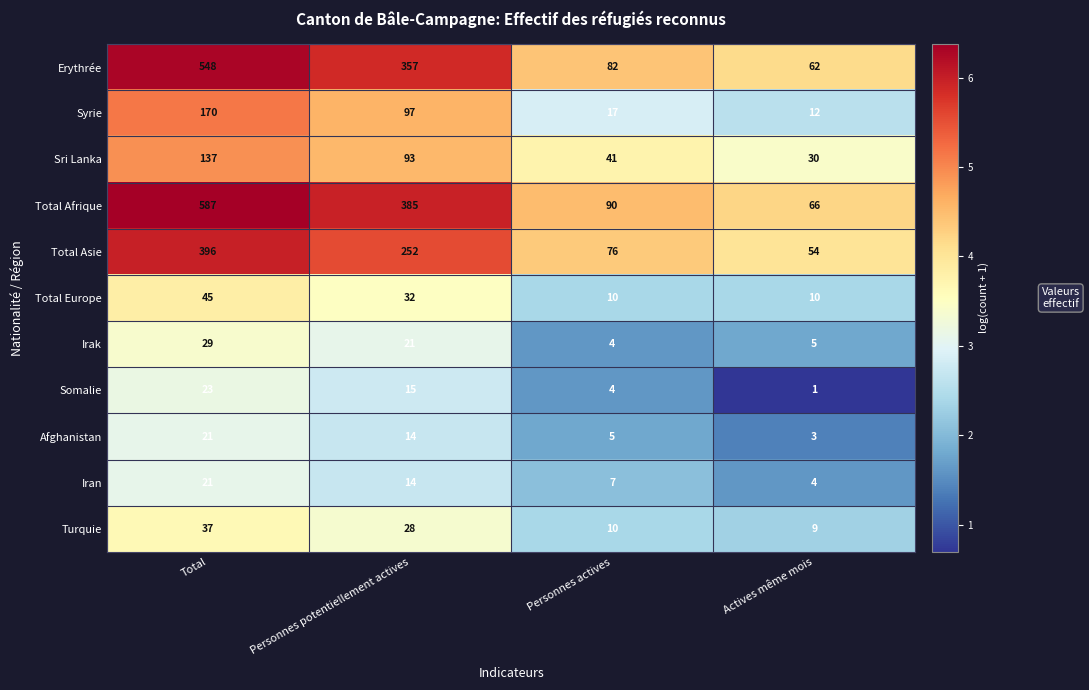

The value of Somalie at Total is 12. True or false?

False